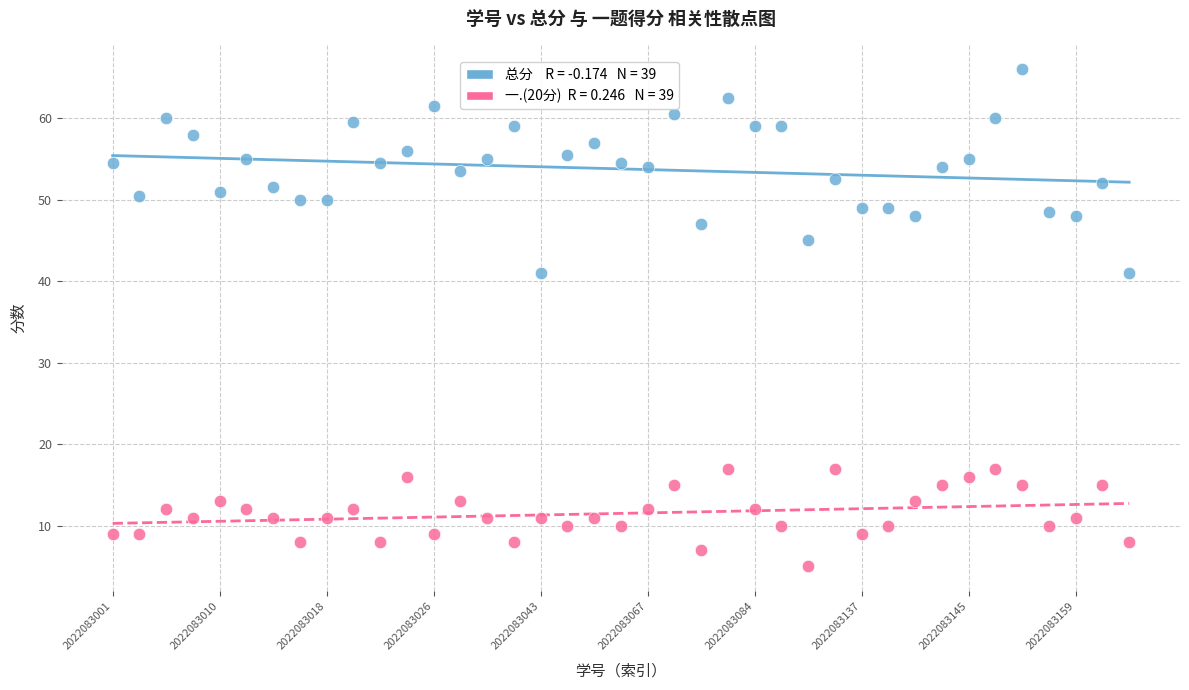

Across all data points, what is the range of Y values (max minus min)?

61.0